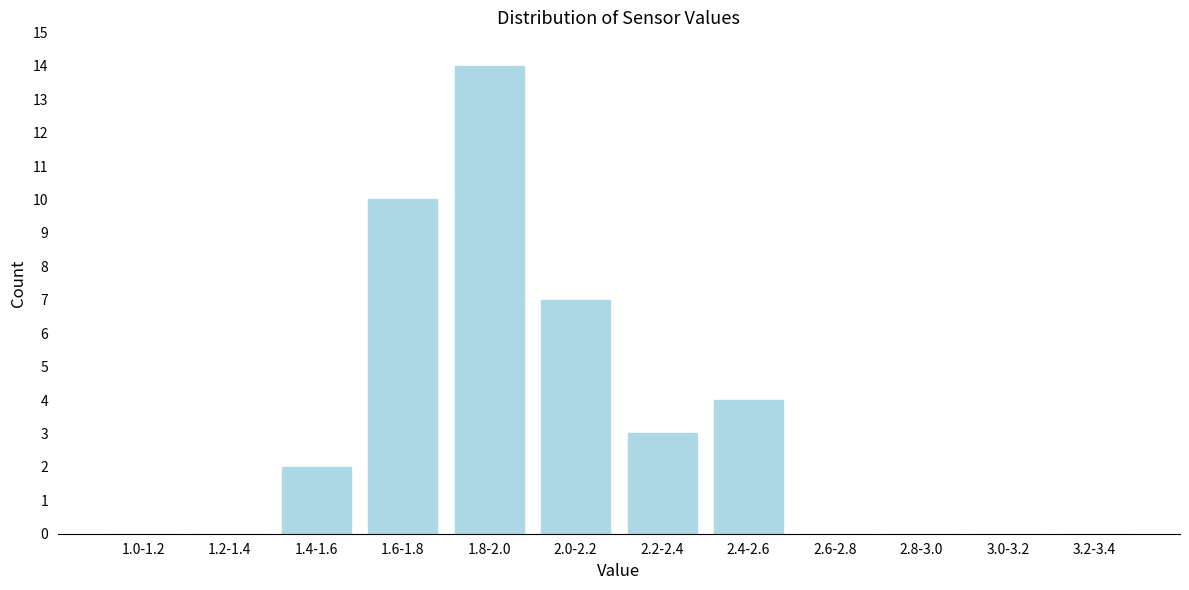

Reading left to right, transcribe all the data shown in this chart.

1.0-1.2=0	1.2-1.4=0	1.4-1.6=2	1.6-1.8=10	1.8-2.0=14	2.0-2.2=7	2.2-2.4=3	2.4-2.6=4	2.6-2.8=0	2.8-3.0=0	3.0-3.2=0	3.2-3.4=0